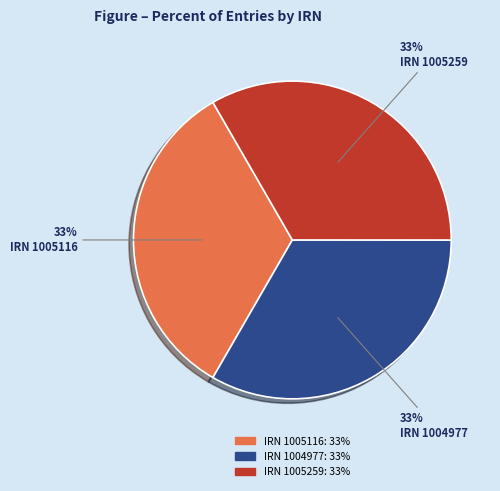

To the nearest percent, what is the average slice percentage?

33%